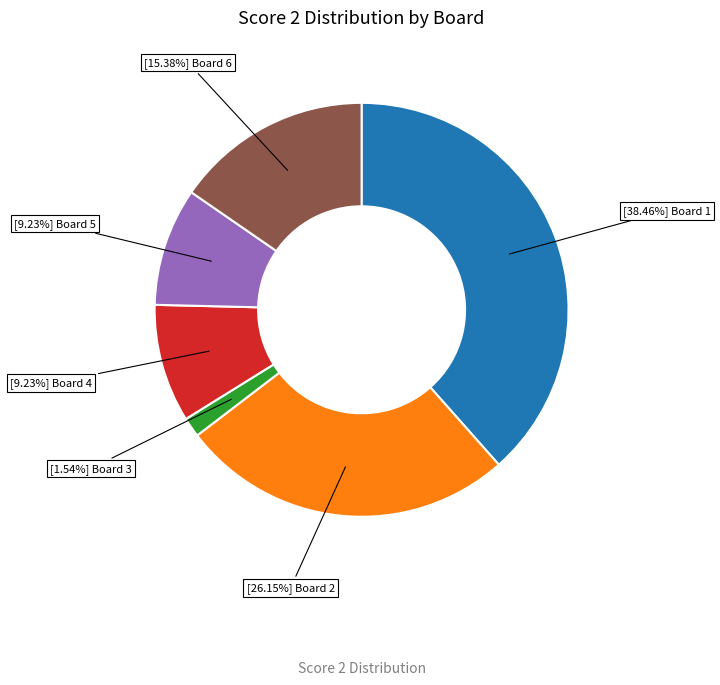

Is there a majority slice in this chart?

No